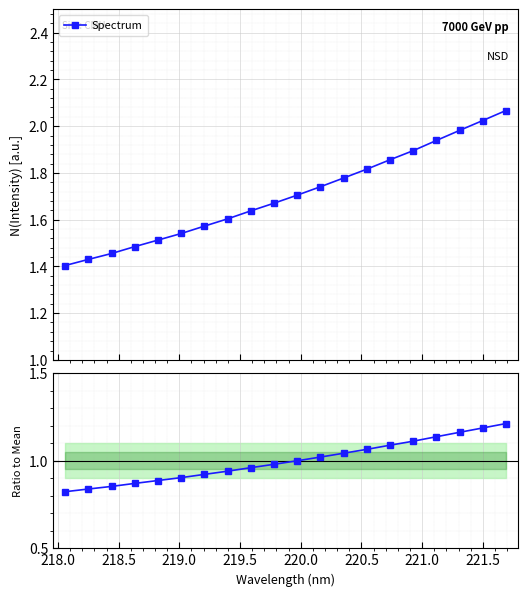

How many lines are shown in the chart?

2